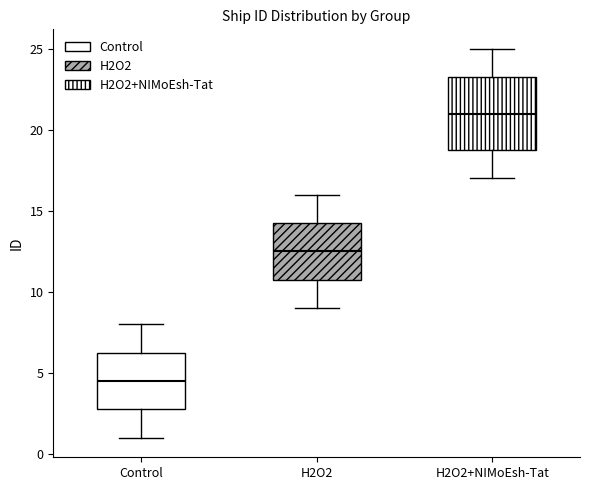

Reading left to right, transcribe this box plot: for each box, give where its median line is, the range the box spans, and where its two whiskers end, as read against the y-axis. The values are not printed on the chart, so give them approximately, as read against the axis.

Control: median 4.5, box 3.0 to 6.5, whiskers 1.0 to 8.0
H2O2: median 12.5, box 11.0 to 14.5, whiskers 9.0 to 16.0
H2O2+NIMoEsh-Tat: median 21.0, box 19.0 to 23.5, whiskers 17.0 to 25.0